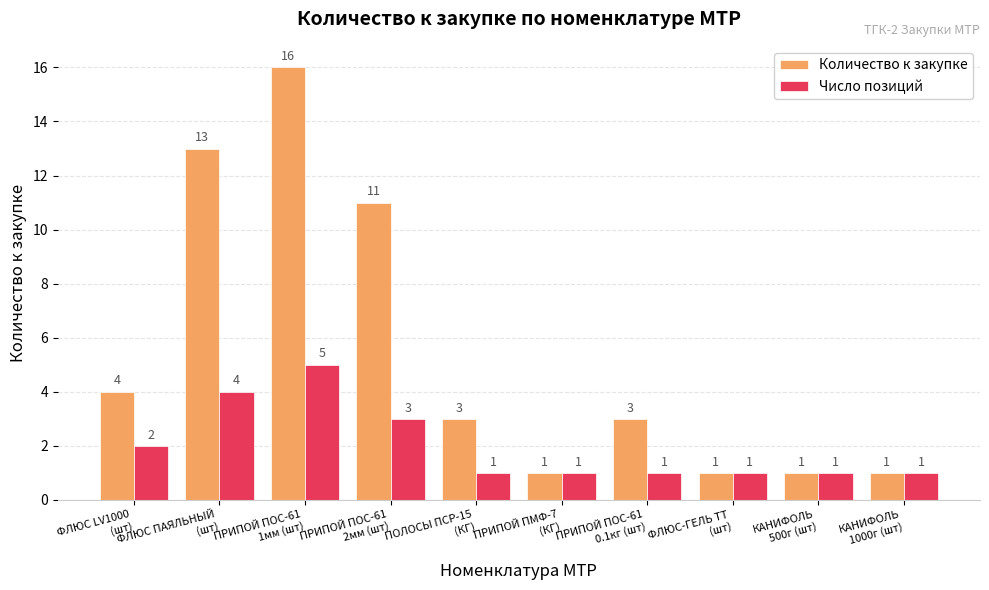

Rank the series by their average value, from lowest to highest.

Число позиций, Количество к закупке